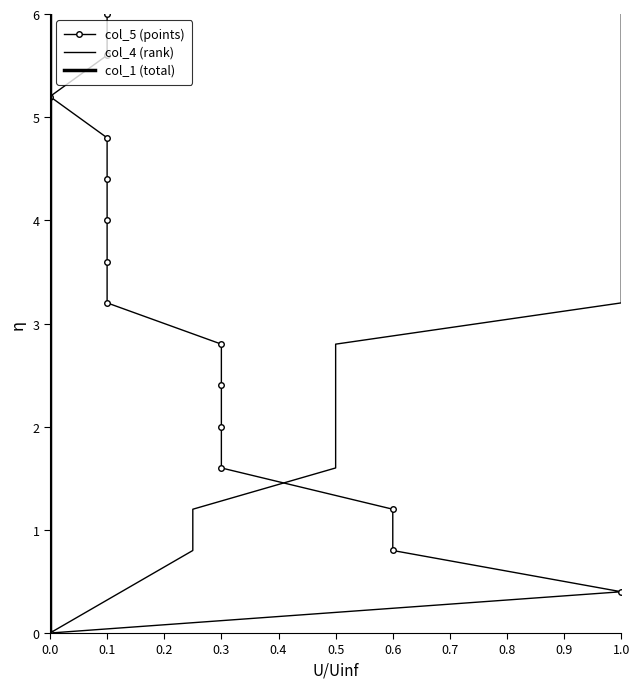

Where does the col_1 (total) series first go above 3?

0.8